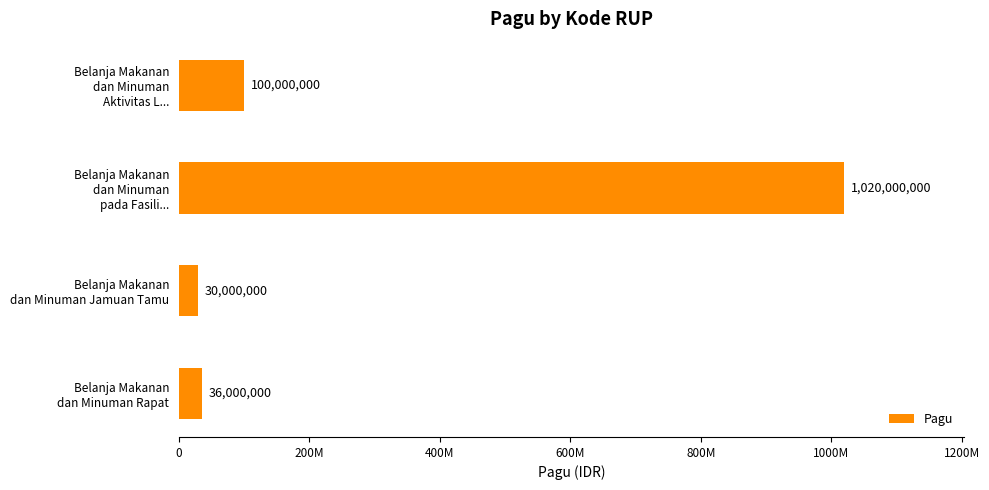

Where is the data nearest to the value 525000000?

Belanja Makanan
dan Minuman
Aktivitas L...